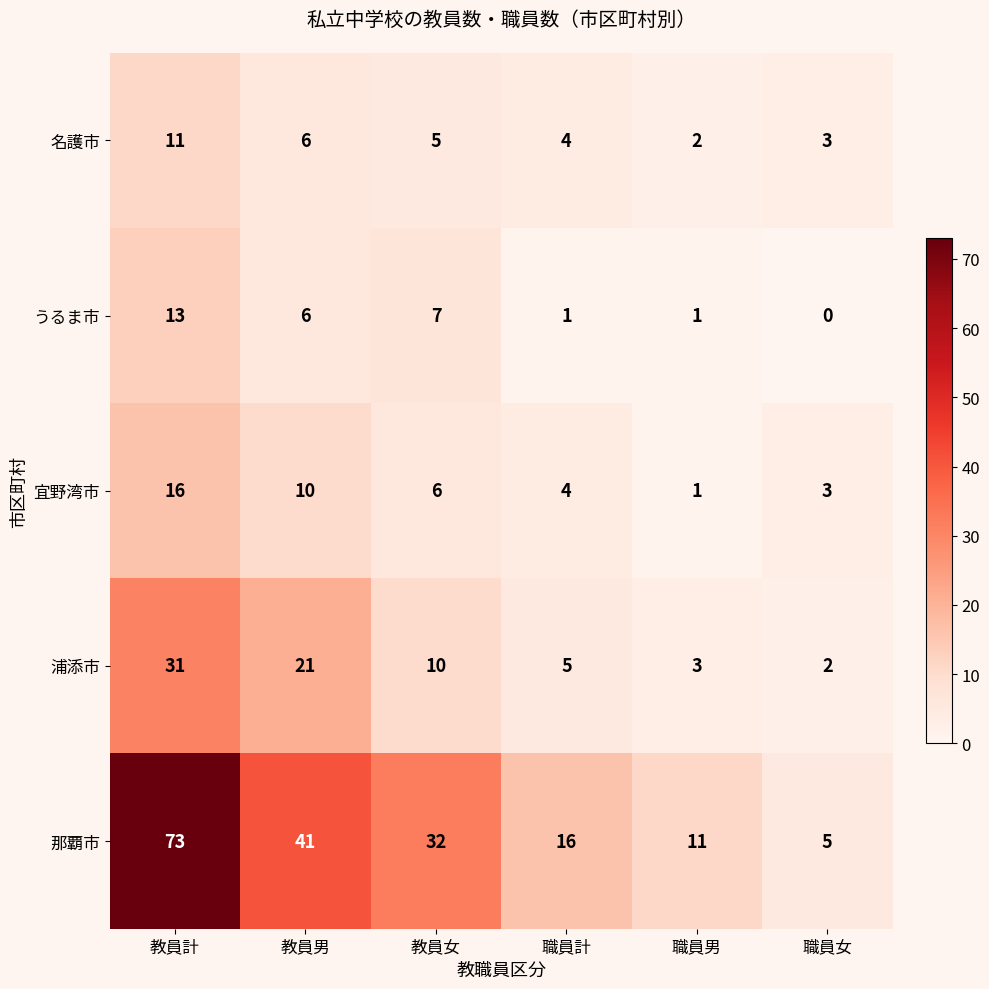

True or false: うるま市 has a value of 6 at 職員女.

False